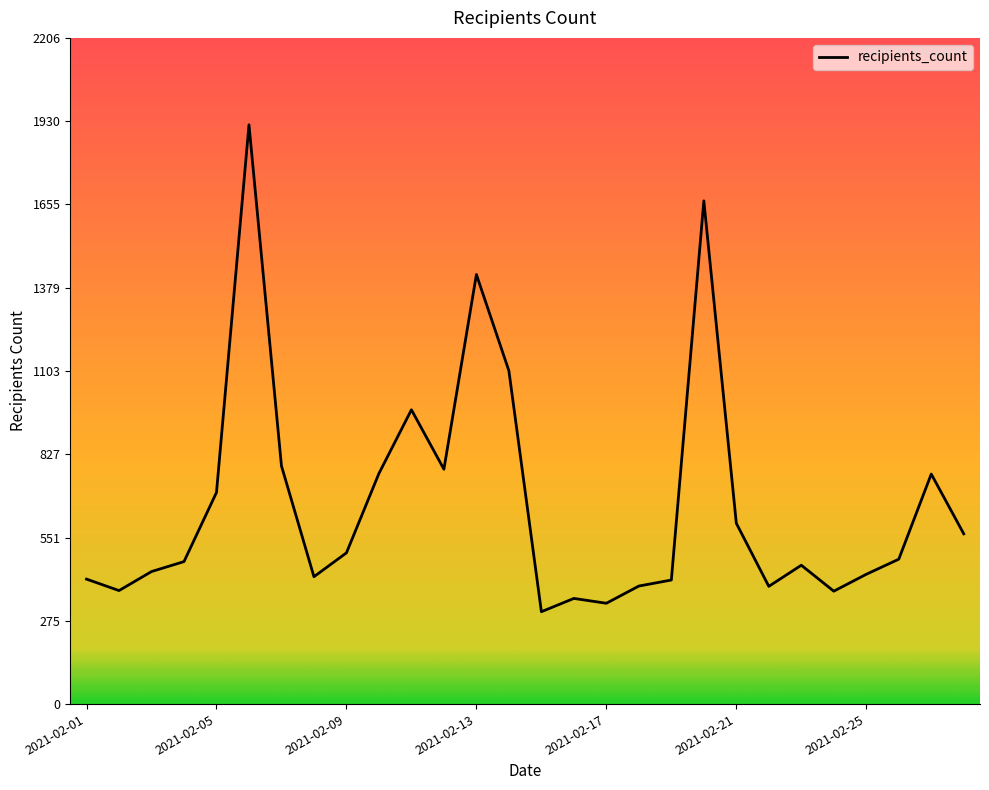

What is the difference between the maximum and minimum values?

1613